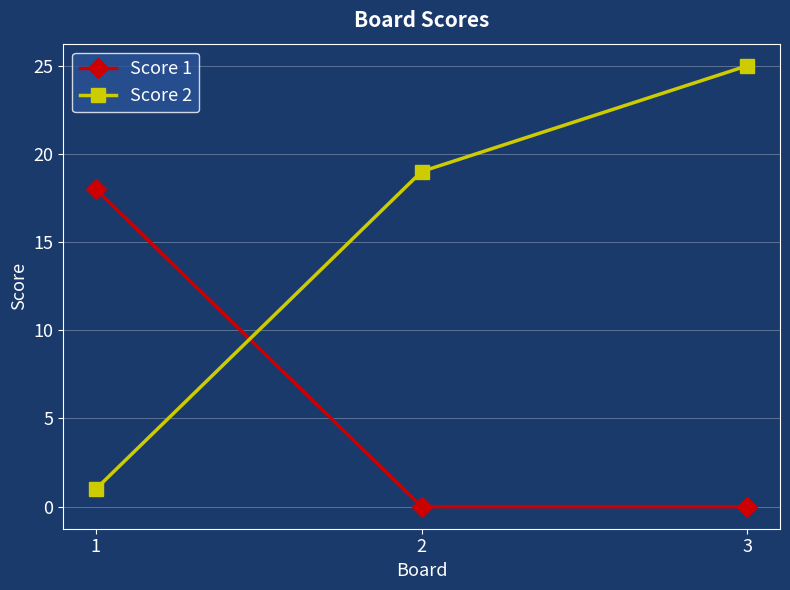

The Score 2 series shows 25 at 3. True or false?

True